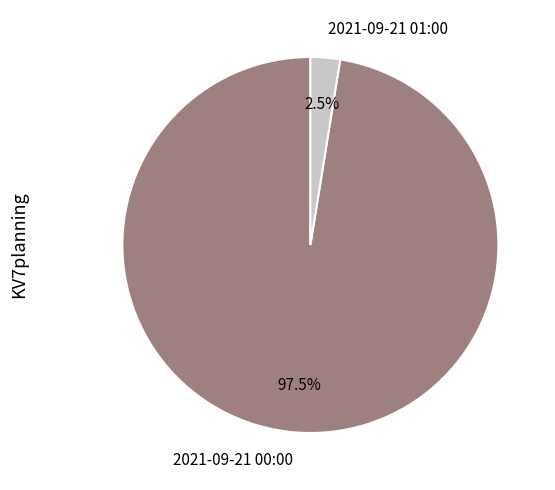

Rank the categories by value from lowest to highest.

2021-09-21 01:00, 2021-09-21 00:00